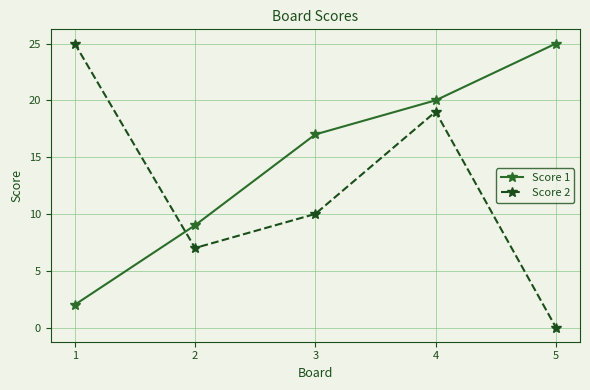

Rank the categories by Score 1 value from highest to lowest.

5, 4, 3, 2, 1